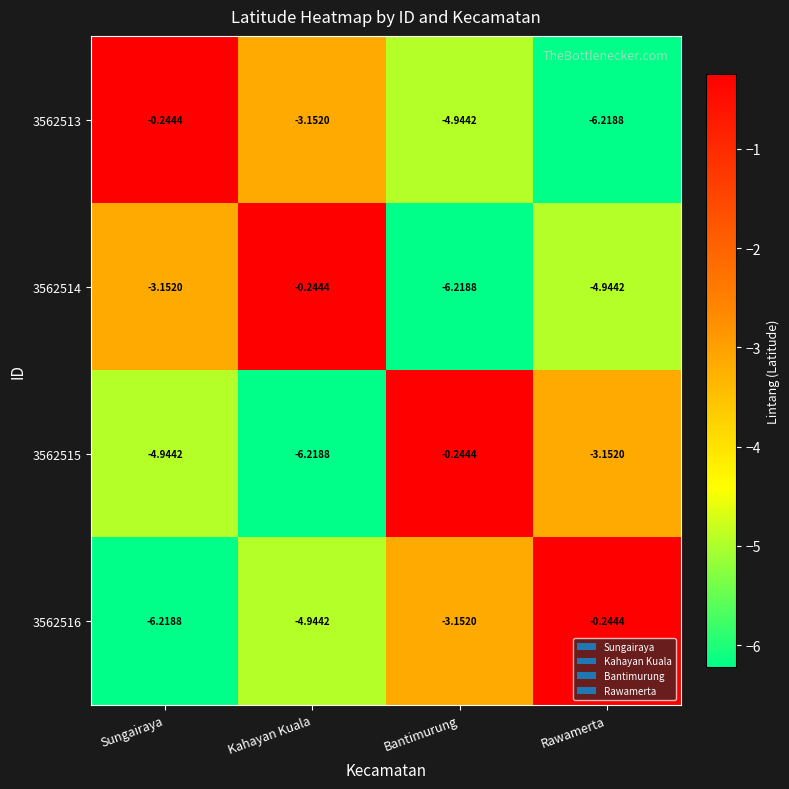

How many categories are shown in the chart?

4